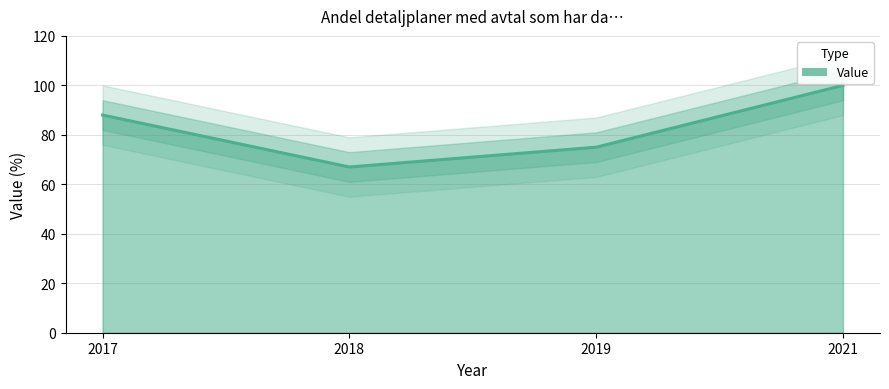

Which category has the highest value across all series?

2021